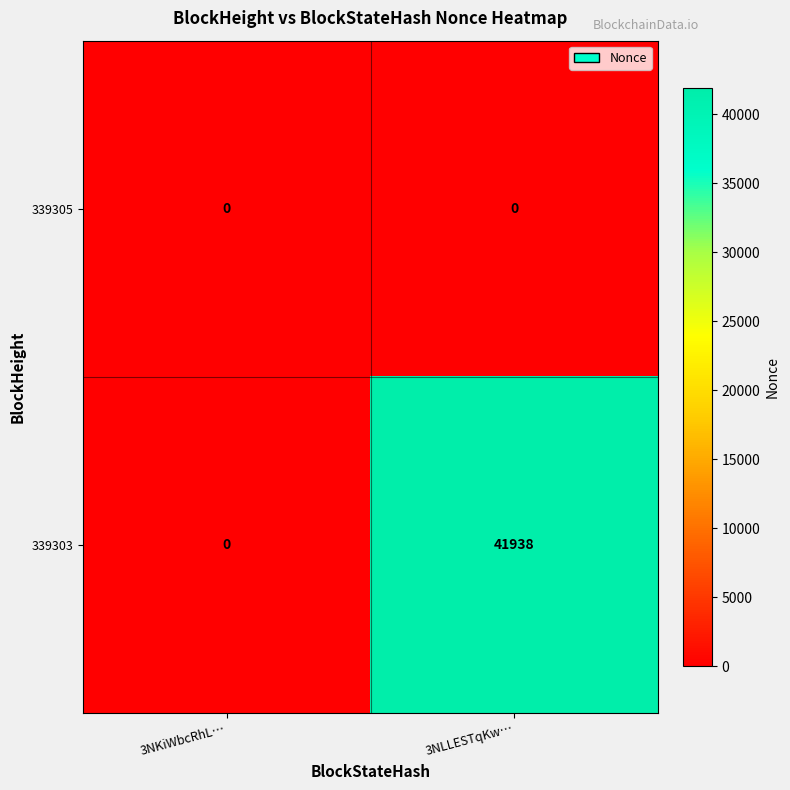

Which series has the largest range (max minus min)?

339303